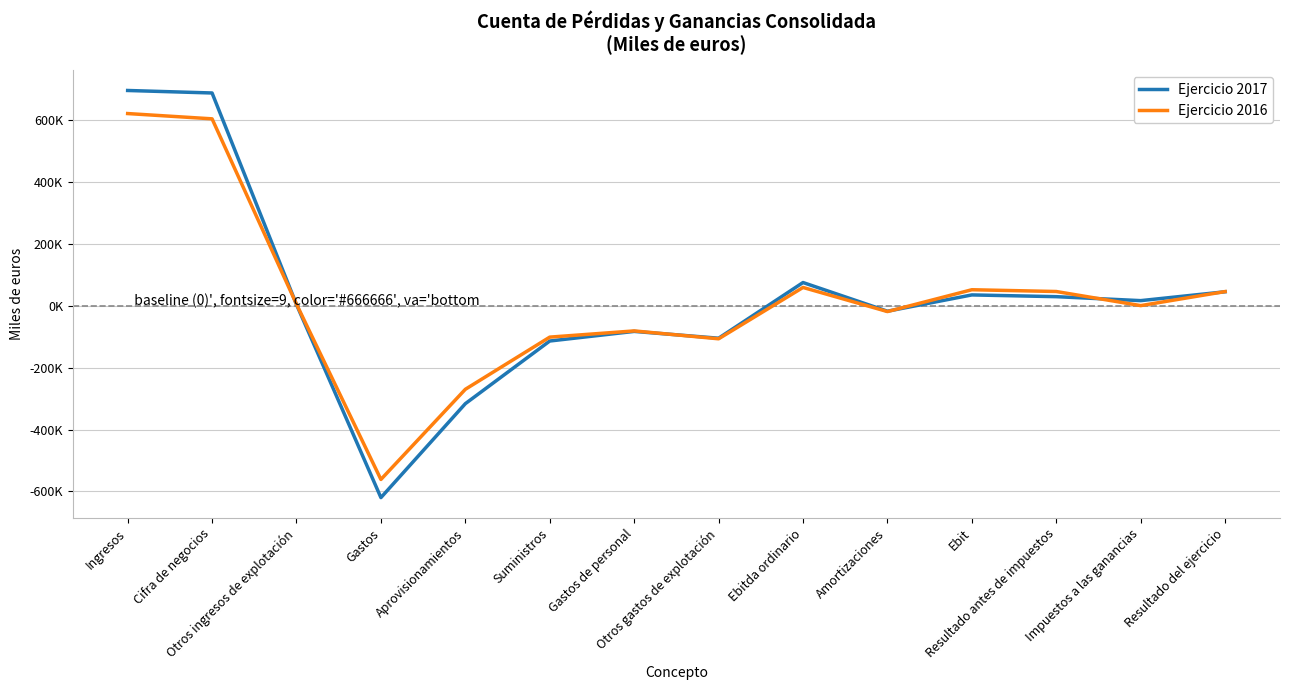

Where is Ejercicio 2016 nearest to the value 29215?

Resultado del ejercicio